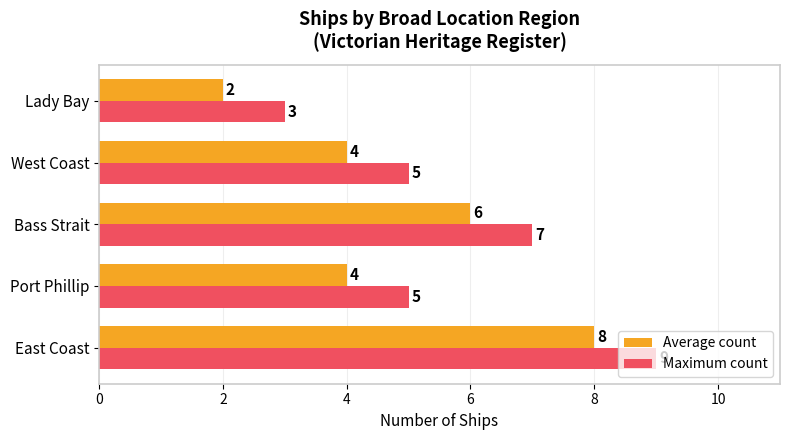

What is the average value of the Maximum count series?

6